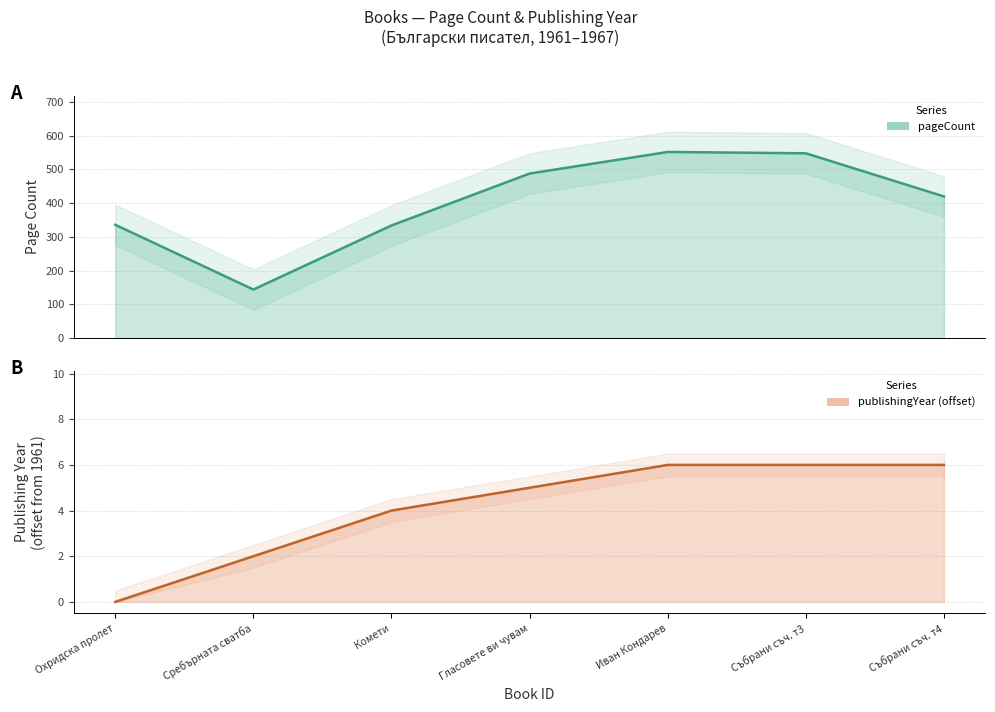

At Комети, list the series in order from largest to smallest.

pageCount, publishingYear